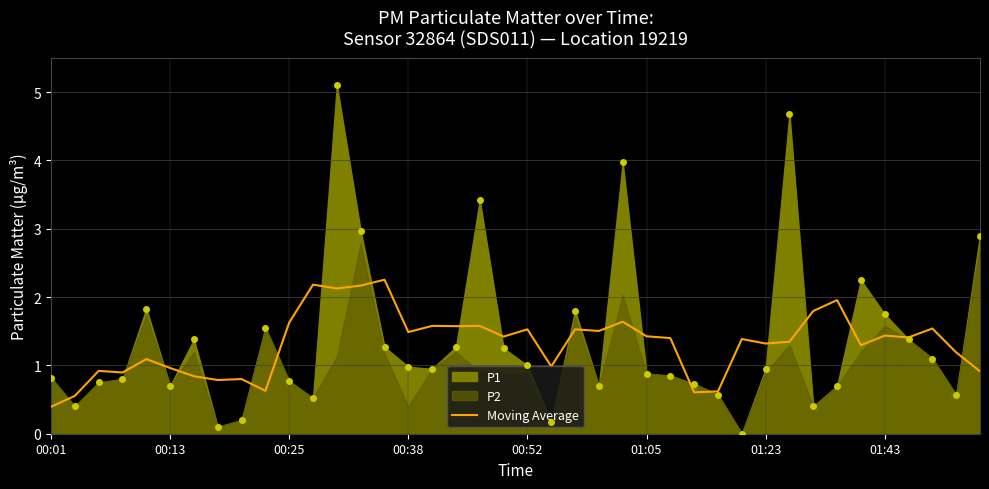

What is the lowest value of the Moving Average series?

0.4